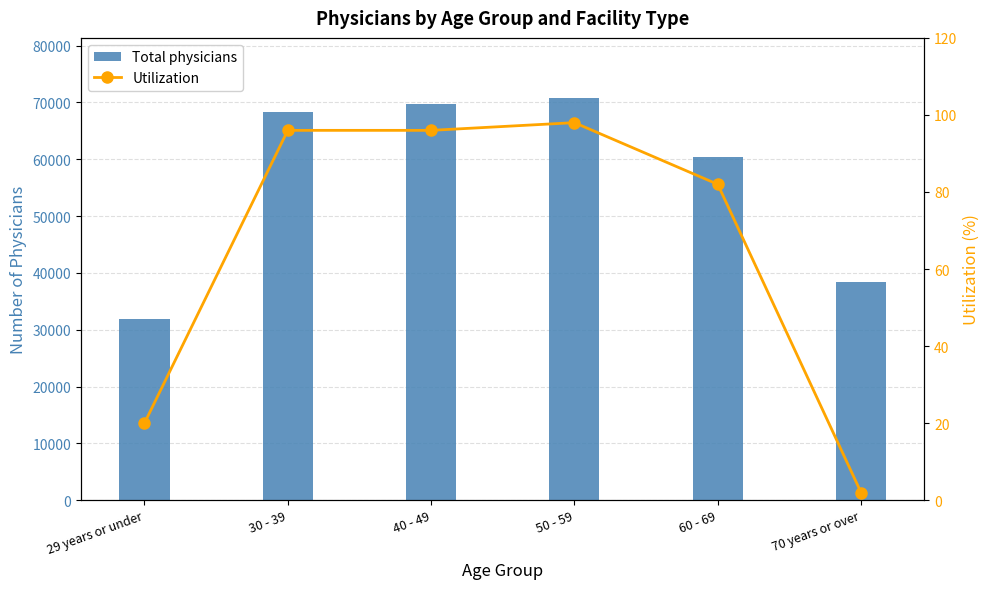

Which series has the largest range (max minus min)?

Total physicians